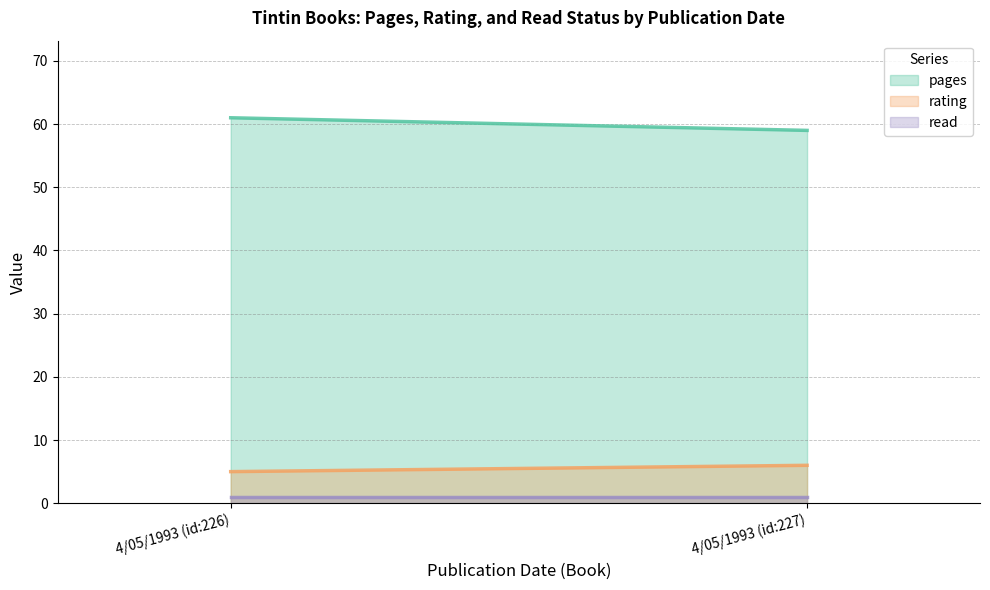

Which series has the largest total across all categories?

pages